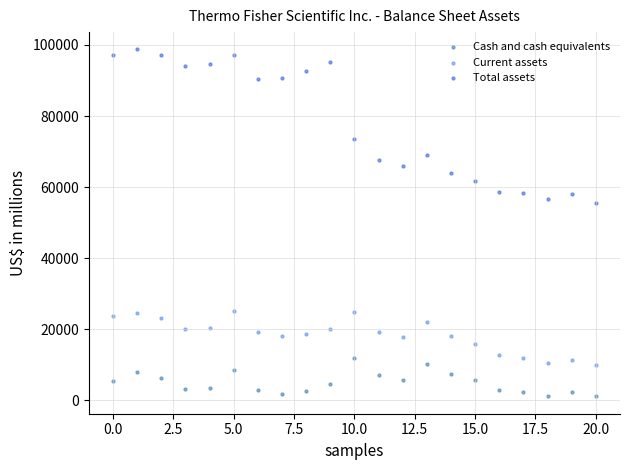

What are all the series names shown in the legend?

Cash and cash equivalents, Current assets, Total assets